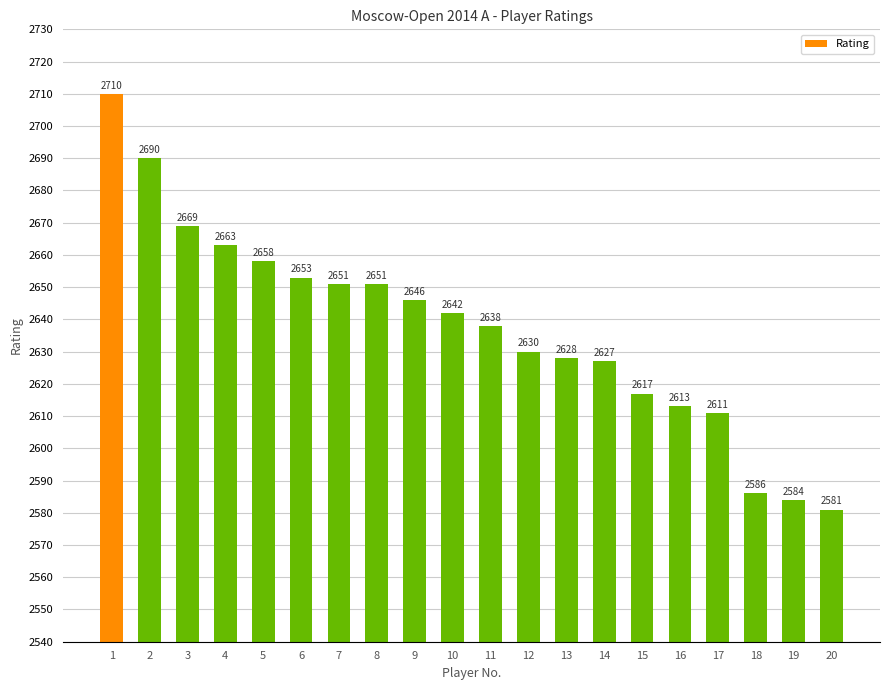

What is the change in value from 7 to 10?

-9